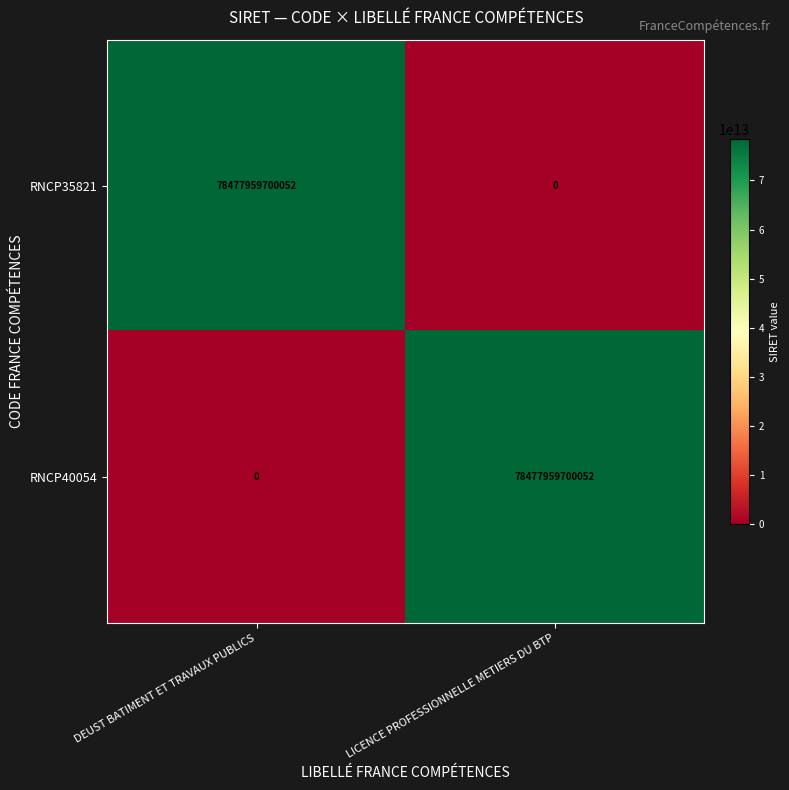

What value does the RNCP40054 series have at LICENCE PROFESSIONNELLE METIERS DU BTP, to the nearest 100?

78477959700100